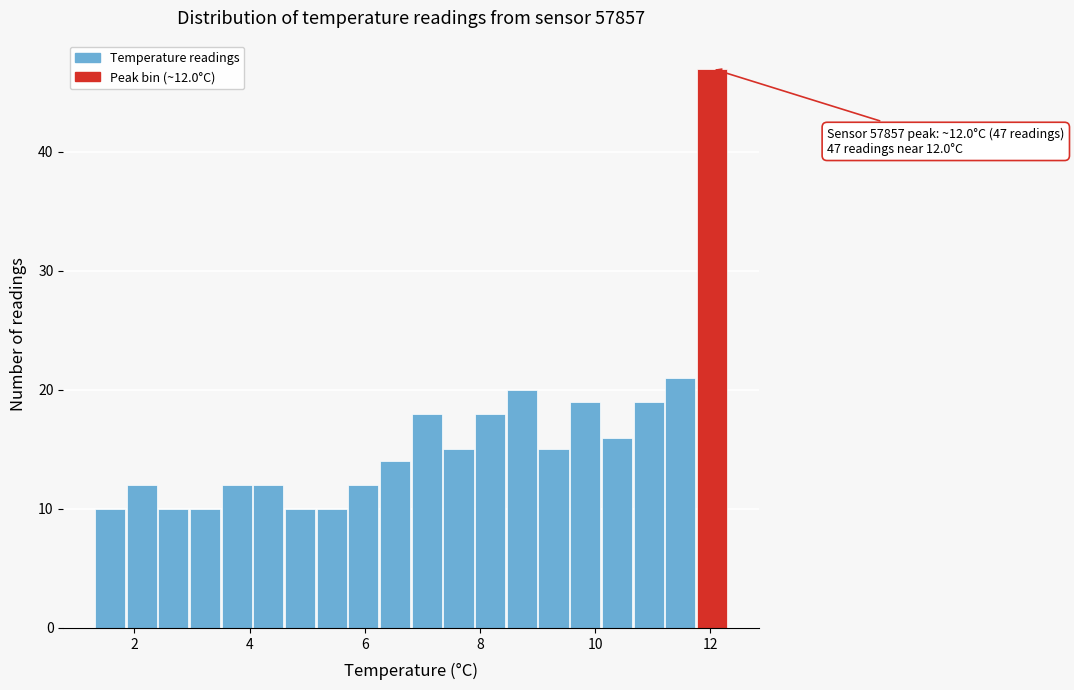

Read against the x-axis, roughly where is the centre of the tallest bar?

12.0